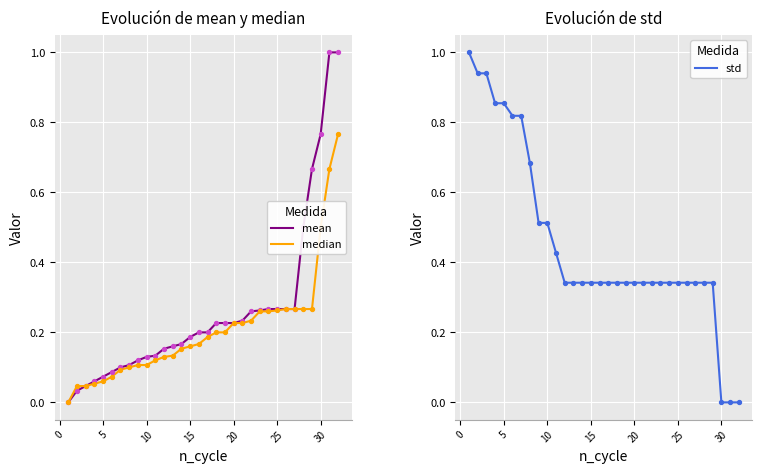

At how many categories does at least one series exceed 0?

32